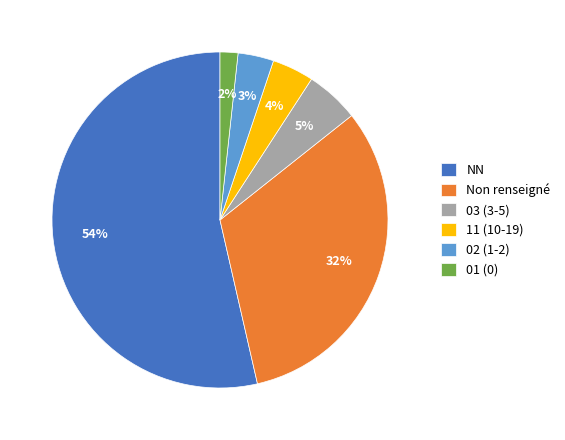

Is it true that 11 (10-19) is 15% of the pie?

False